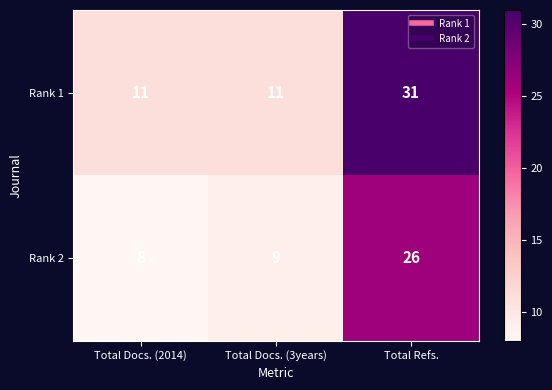

What is the average value of the Rank 1 series?

18